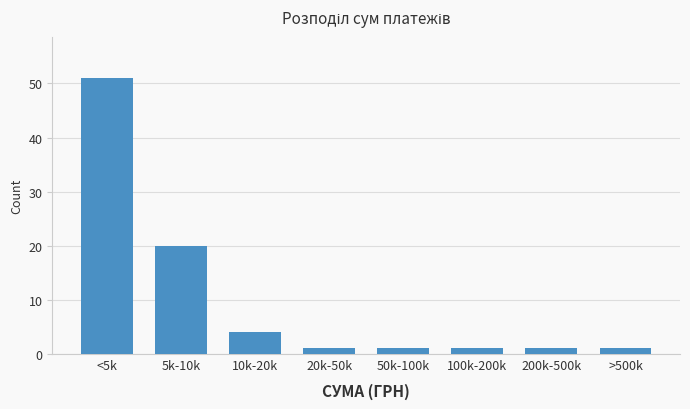

Reading left to right, what are all the values shown in this chart?

<5k=51	5k-10k=20	10k-20k=4	20k-50k=1	50k-100k=1	100k-200k=1	200k-500k=1	>500k=1